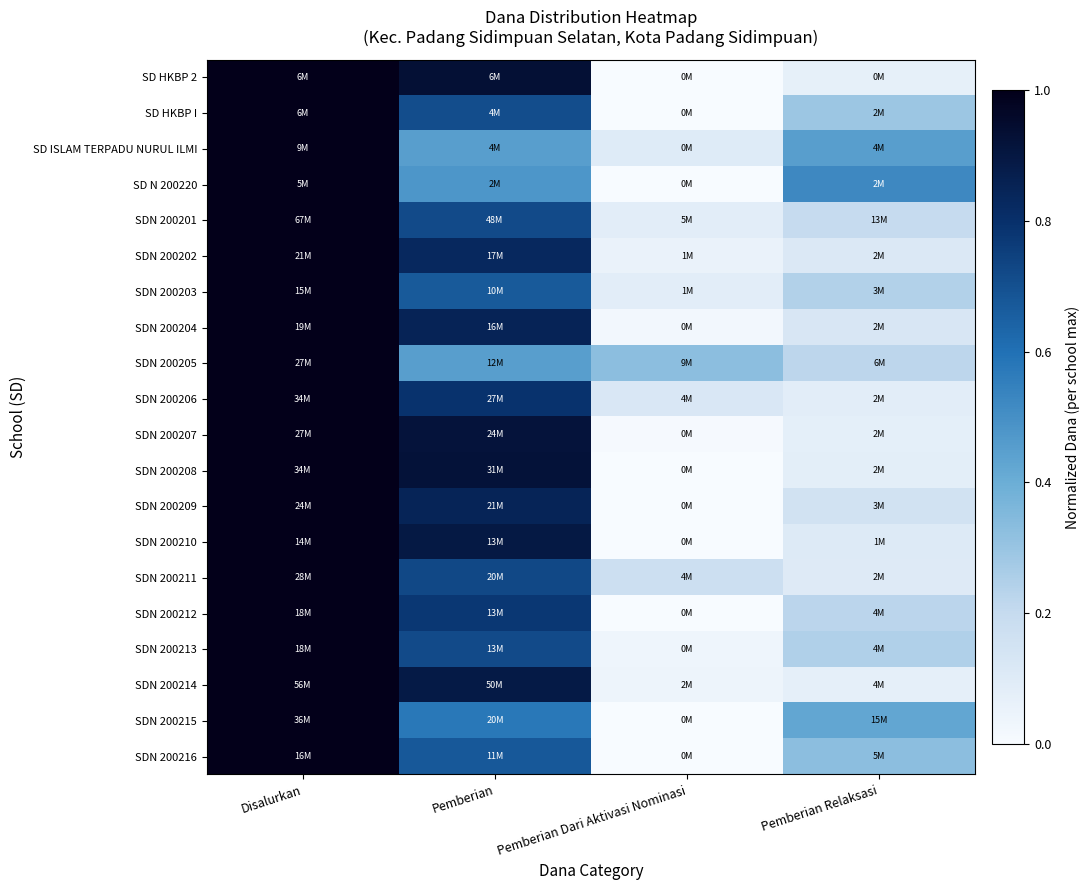

Which label corresponds to the largest value in the chart?

Disalurkan